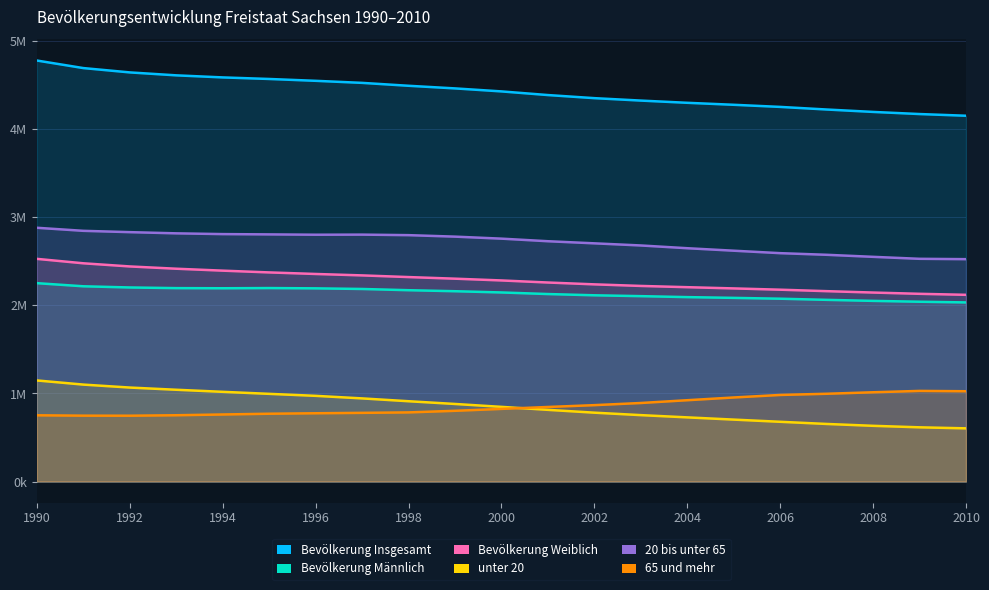

What are all the series names shown in the legend?

Bevölkerung Insgesamt, Bevölkerung Männlich, Bevölkerung Weiblich, unter 20, 20 bis unter 65, 65 und mehr